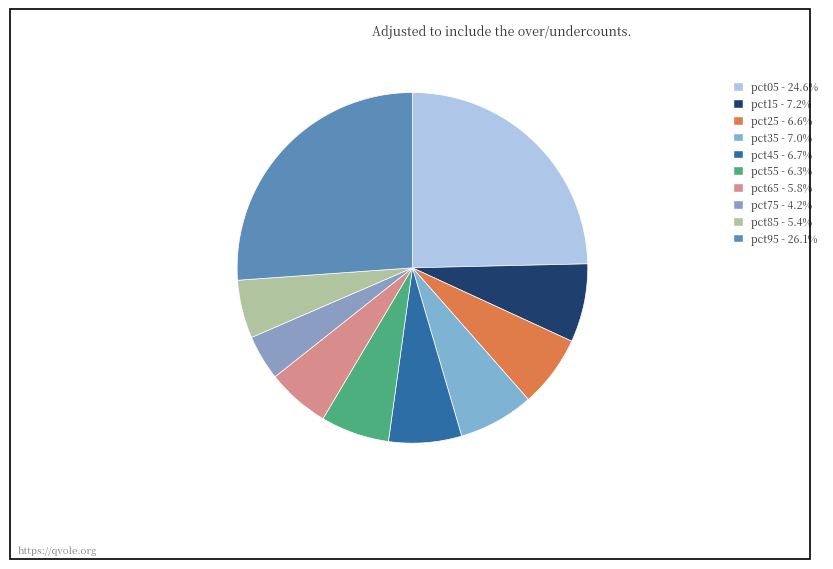

True or false: pct55 accounts for 6% of the total.

True